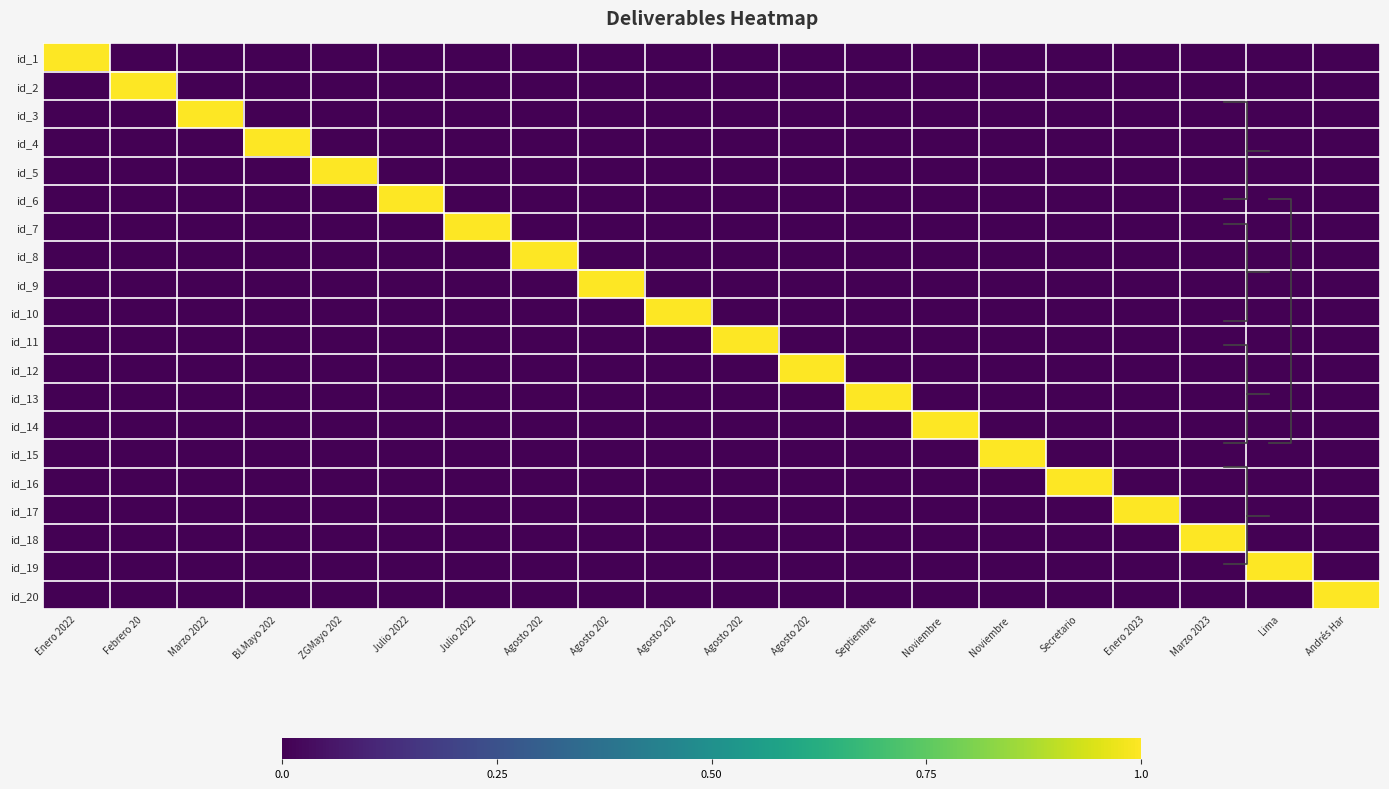

What is the highest value of the id_2 series?

1